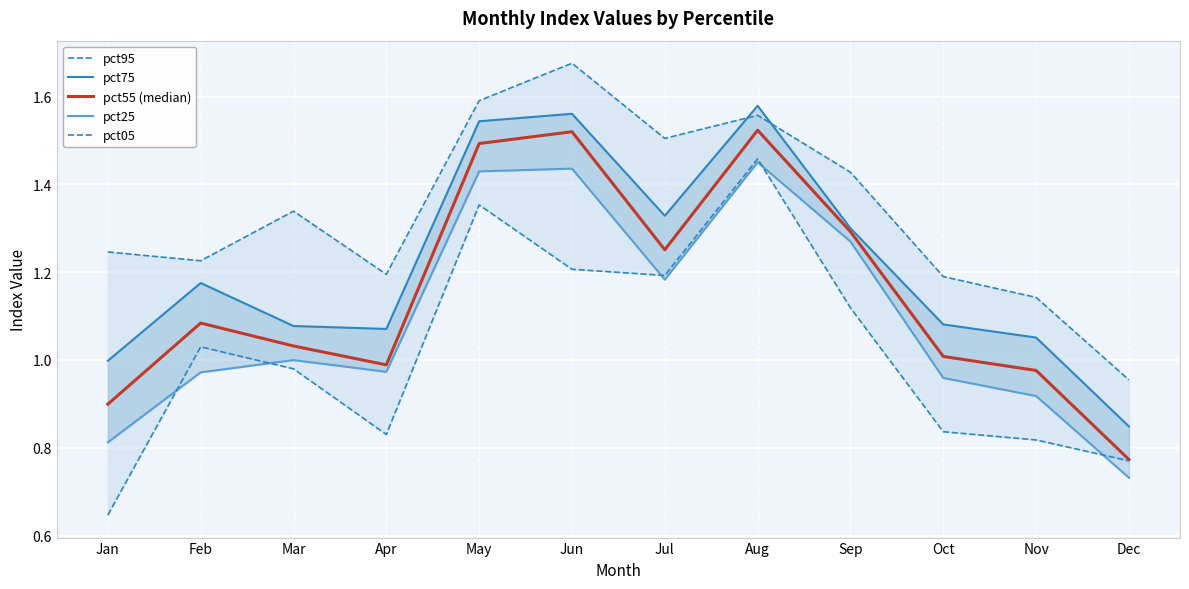

What is the value of the pct75 point at the 11th from the left?

1.1